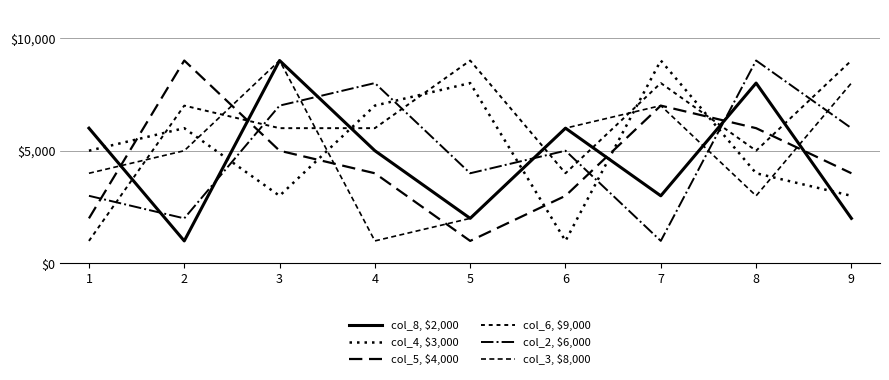

How many lines are shown in the chart?

6